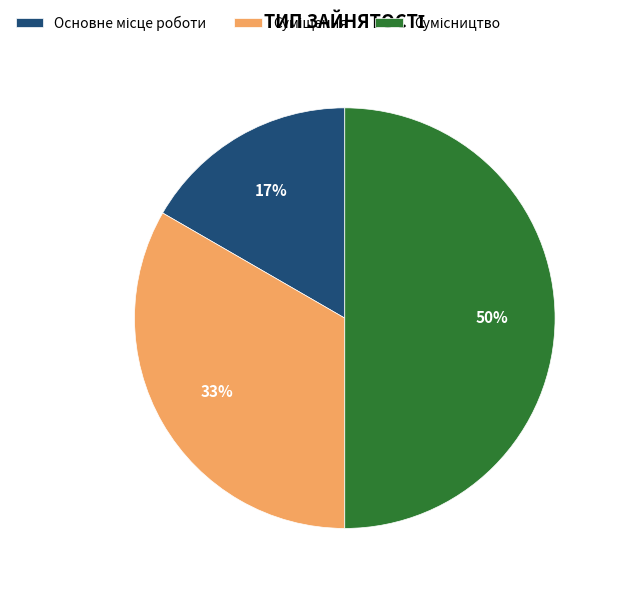

To the nearest percent, what is the average slice percentage?

33%